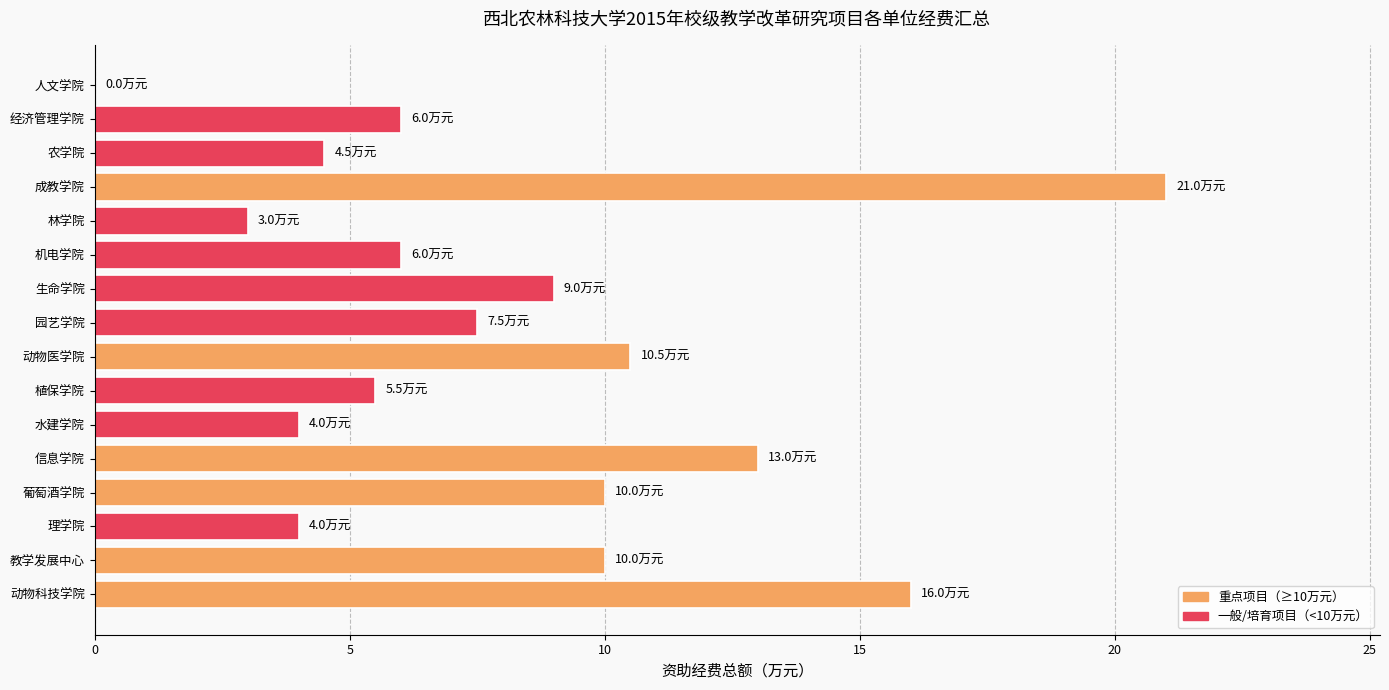

What value does the data have at 理学院?

4.0